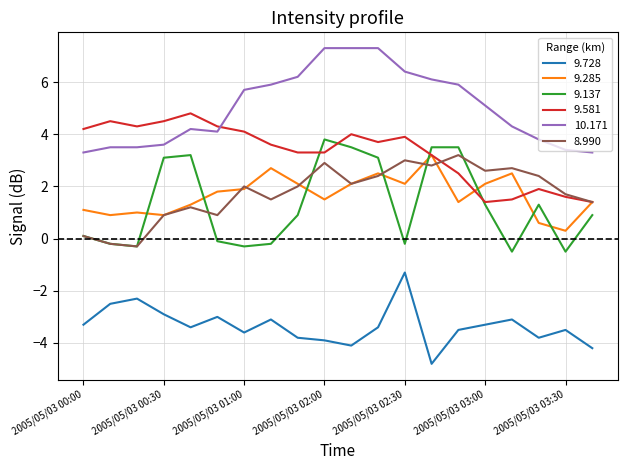

What is the highest value of the 8.990 series?

3.2